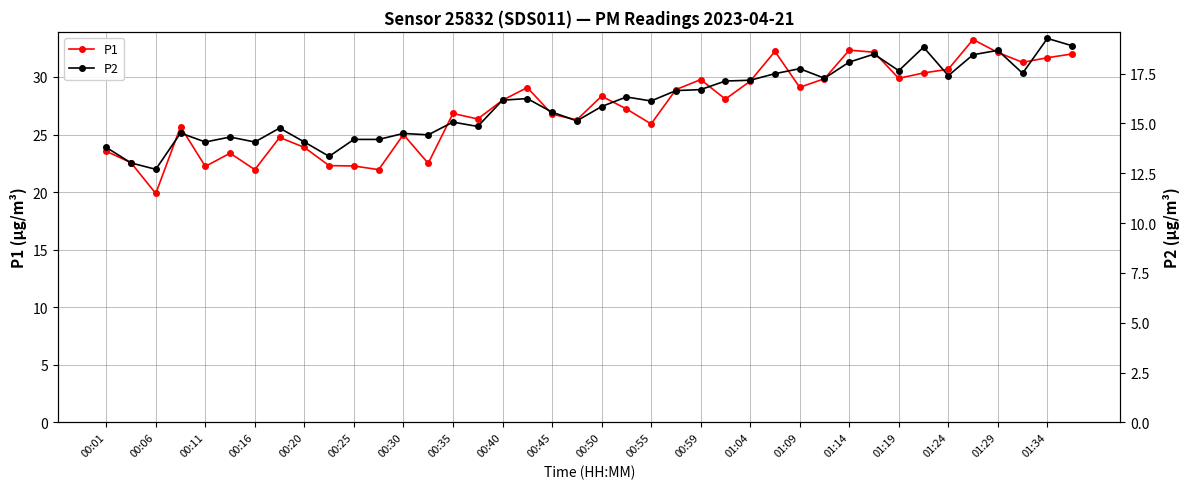

What is the value of the P2 point at the 22nd from the left?

16.3